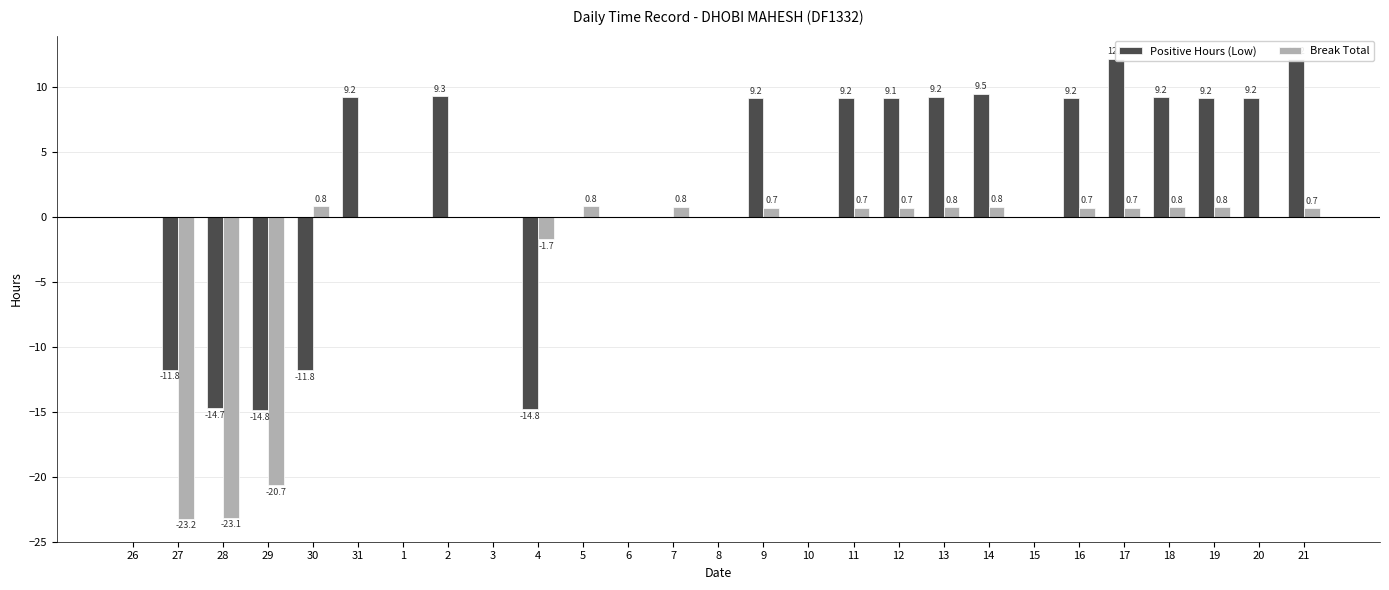

Which has a higher value, 30 or 21?

21